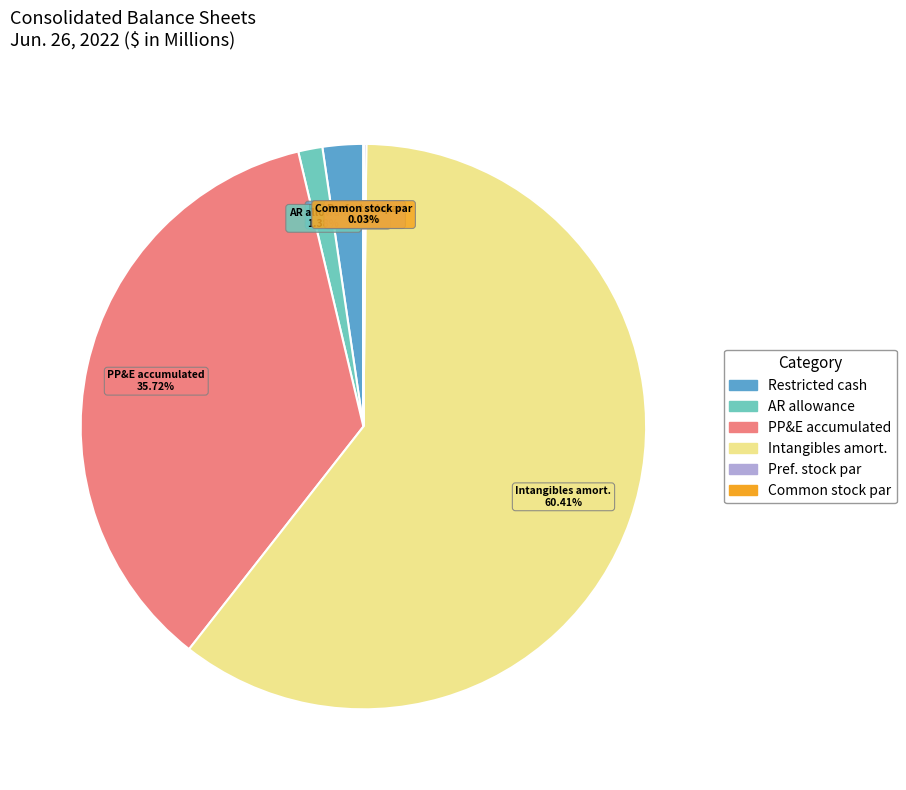

Is there any slice that represents more than half of the pie?

Yes